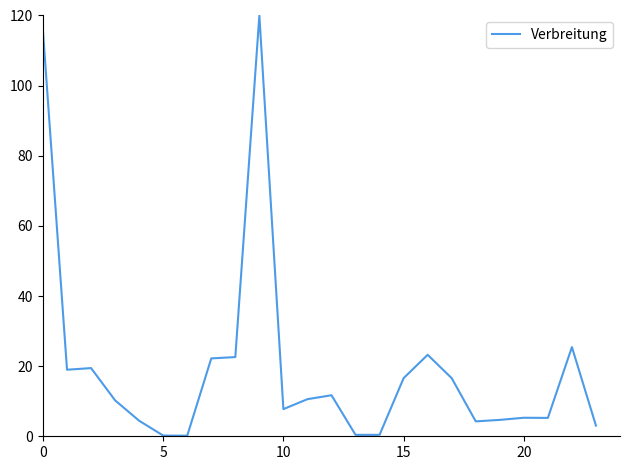

What is the smallest value displayed?

0.2